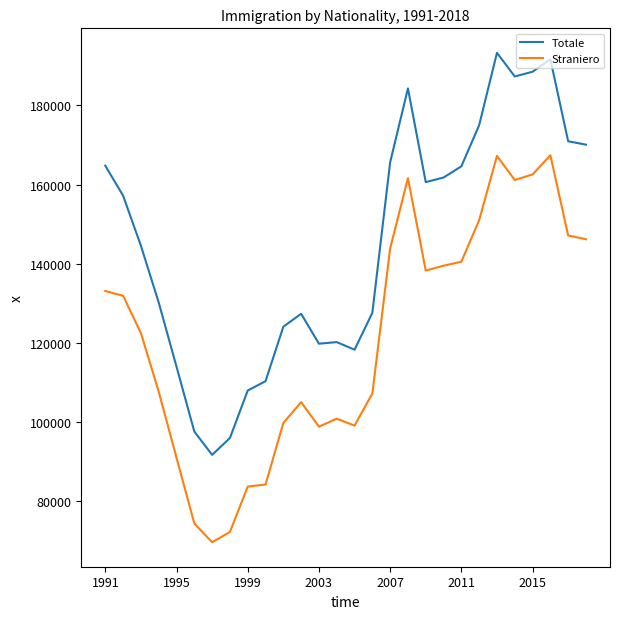

List the series in order of their overall mean, highest first.

Totale, Straniero